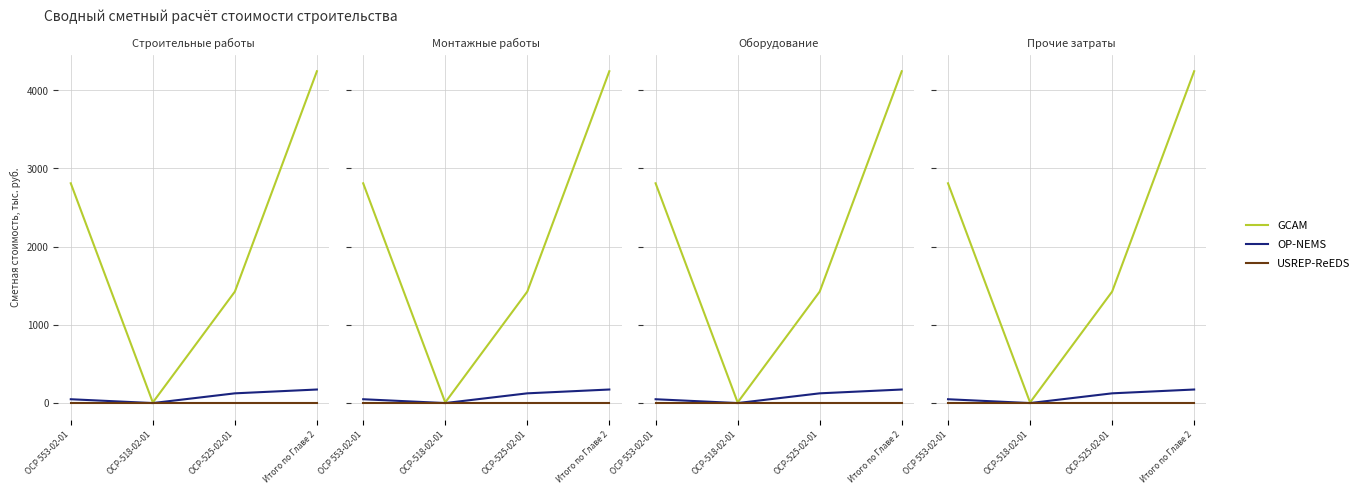

At which label is USREP-ReEDS closest to 0?

ОСР 553-02-01